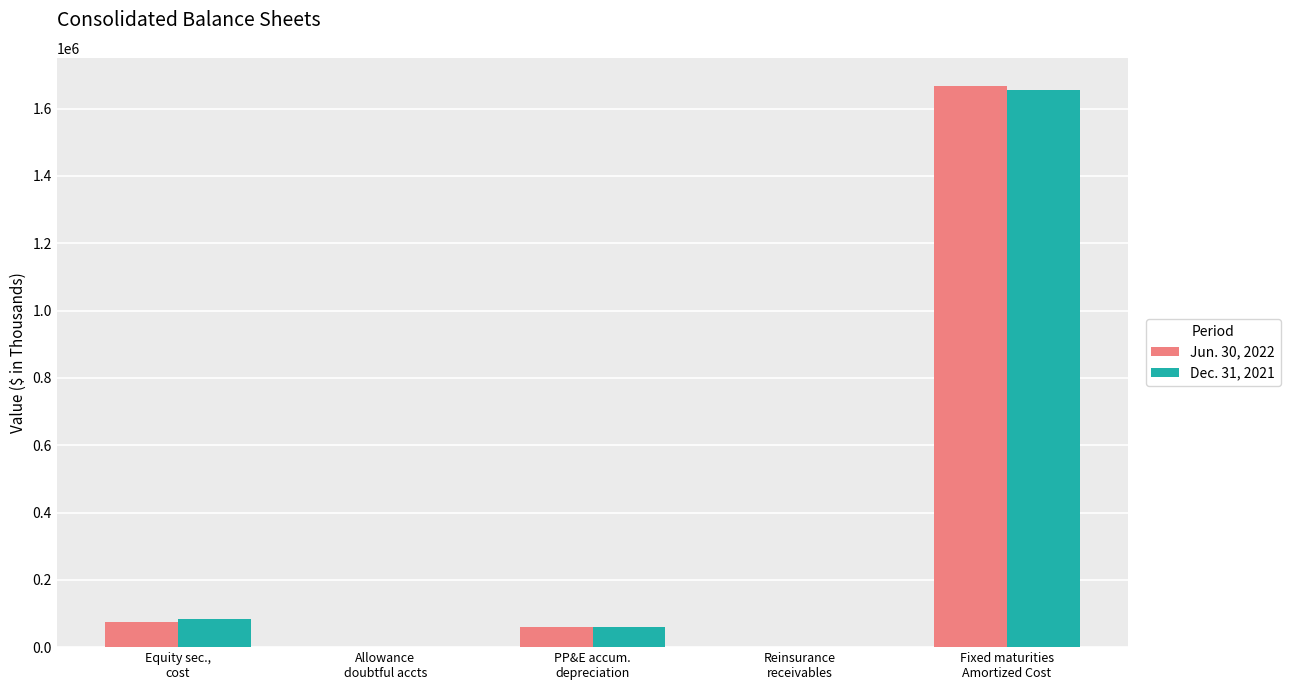

Are the bars grouped side by side (vs. stacked)?

Yes